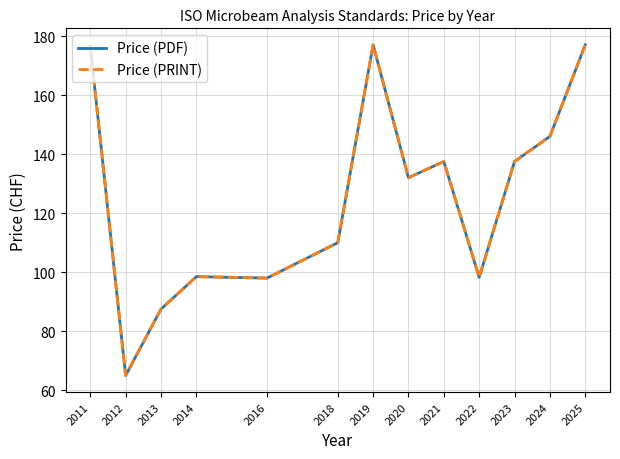

Is the value of Price (PRINT) at 2022 greater than the value of Price (PDF) at 2013?

Yes